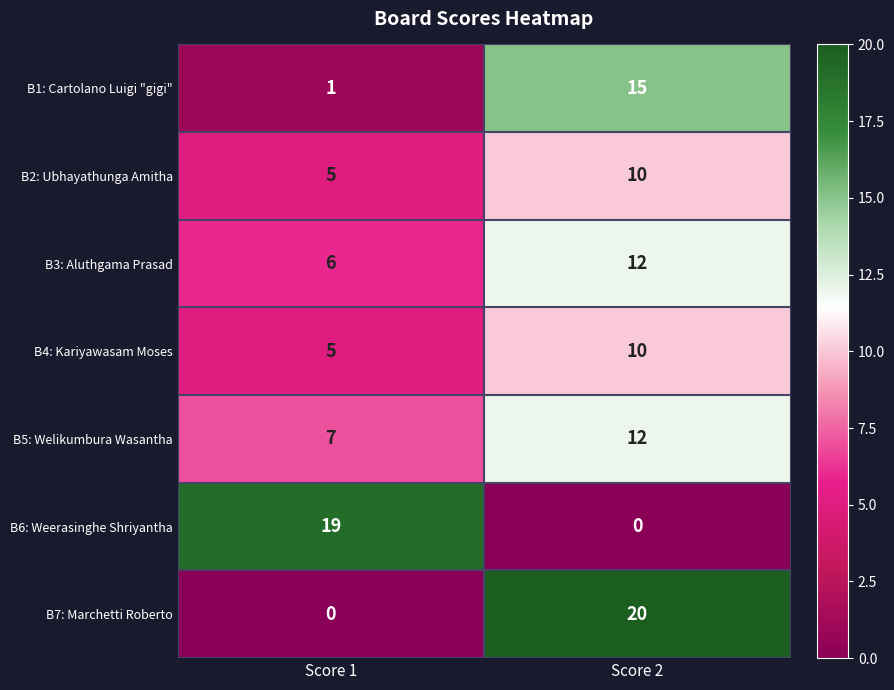

The B5: Welikumbura Wasantha series shows 12 at Score 2. True or false?

True